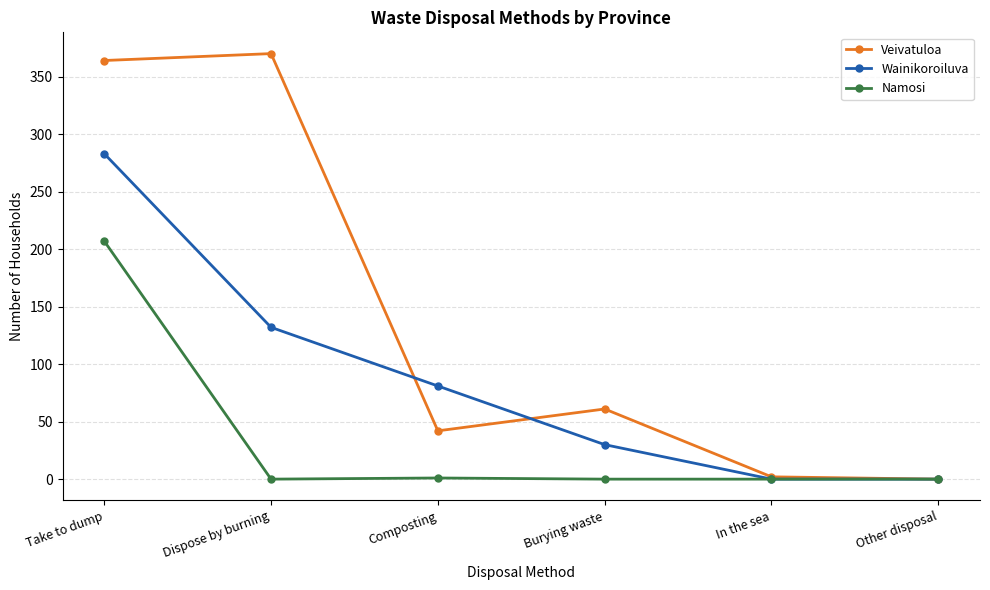

At Dispose by burning, list the series in order from largest to smallest.

Veivatuloa, Wainikoroiluva, Namosi